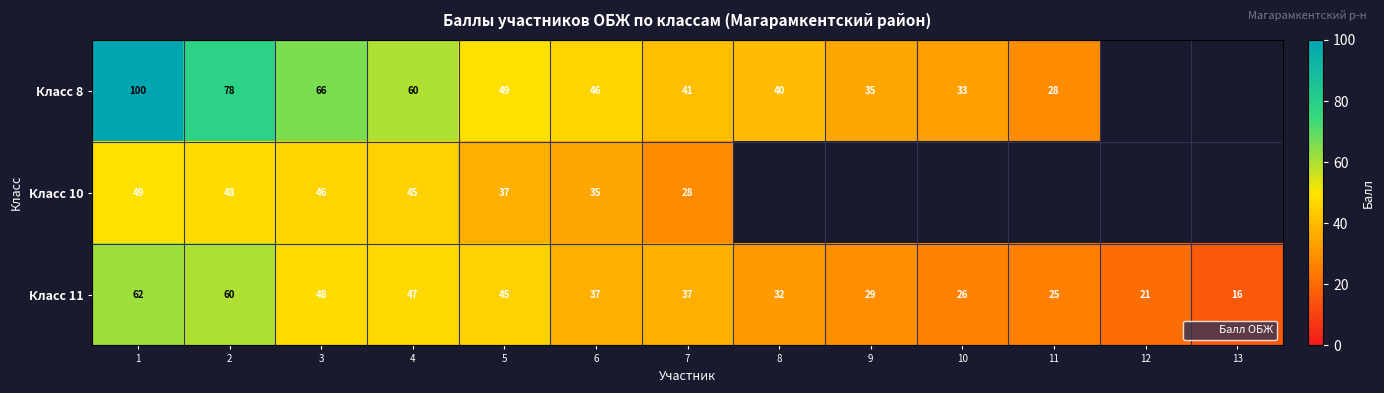

The Класс 11 series shows 48.0 at 3. True or false?

True